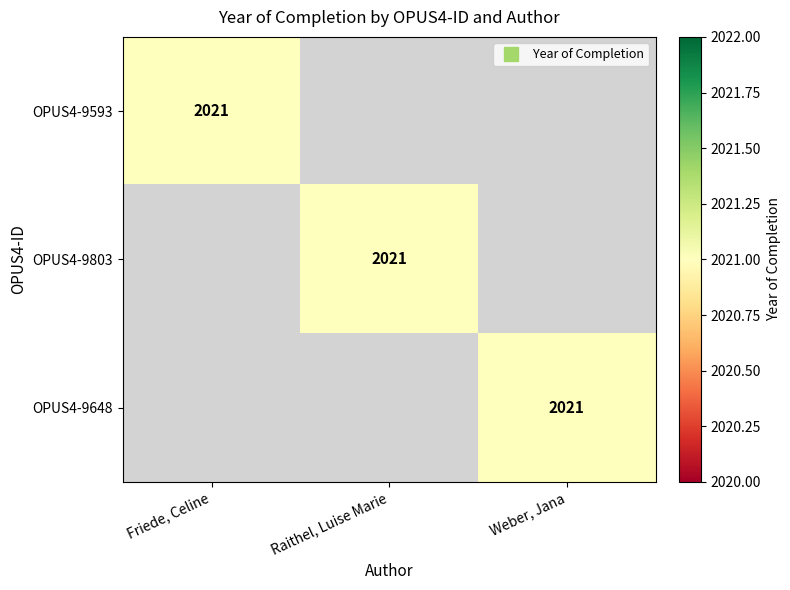

How many positive values does the OPUS4-9803 series have?

1